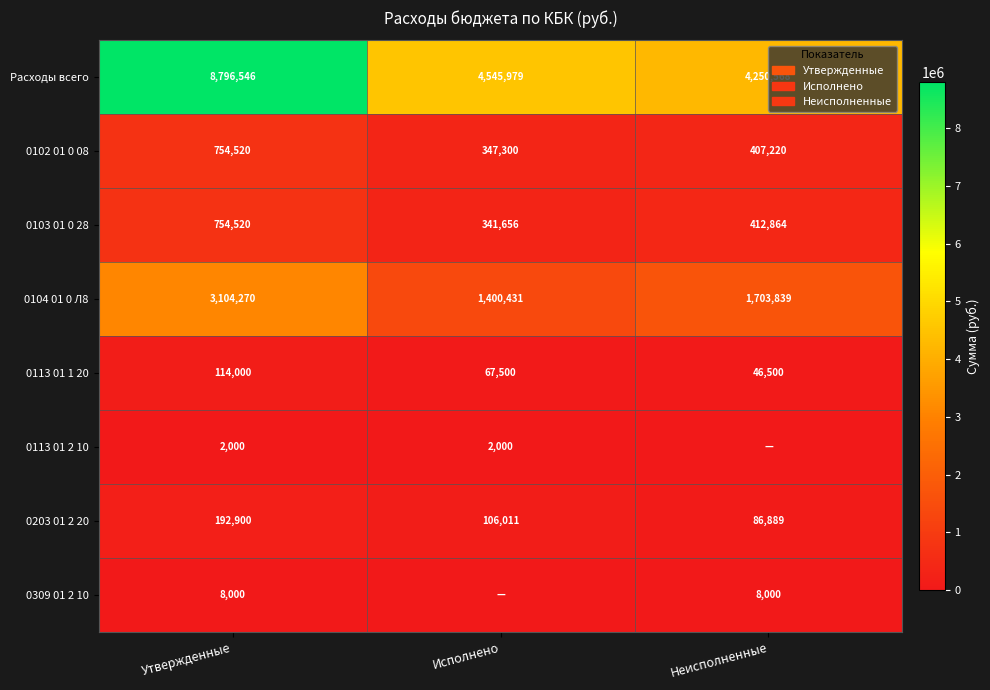

What is the difference between the highest and lowest values at Исполнено?

4545978.5